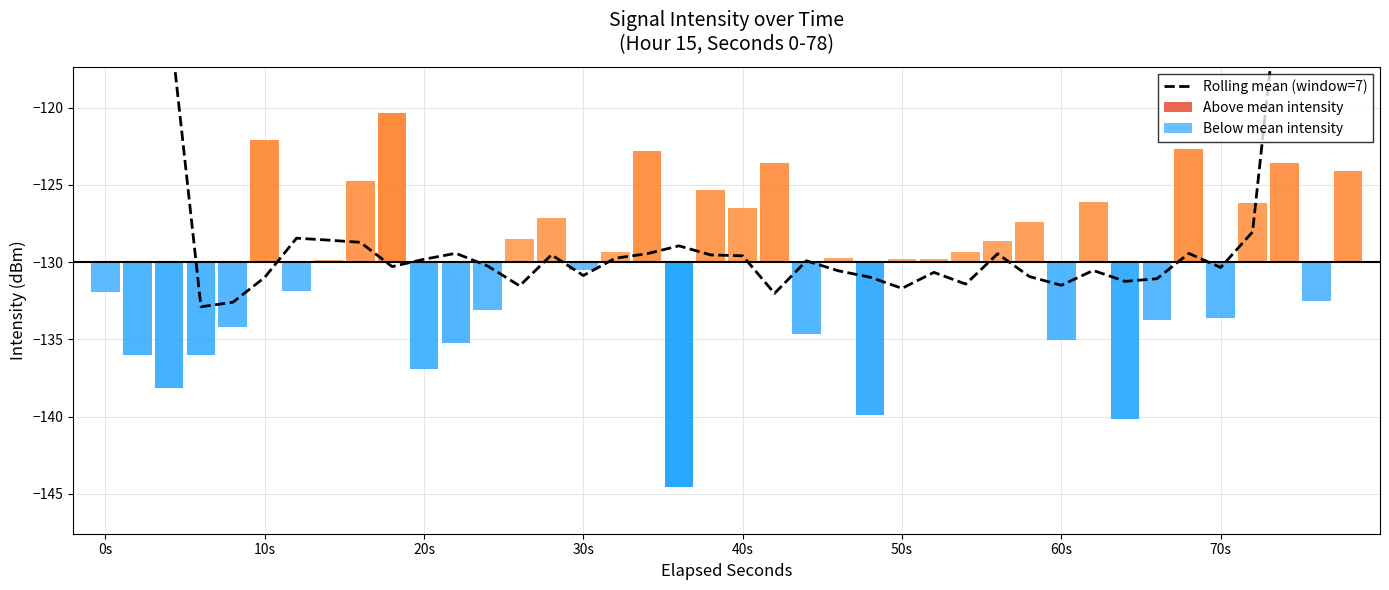

How many bars are there in total?

40